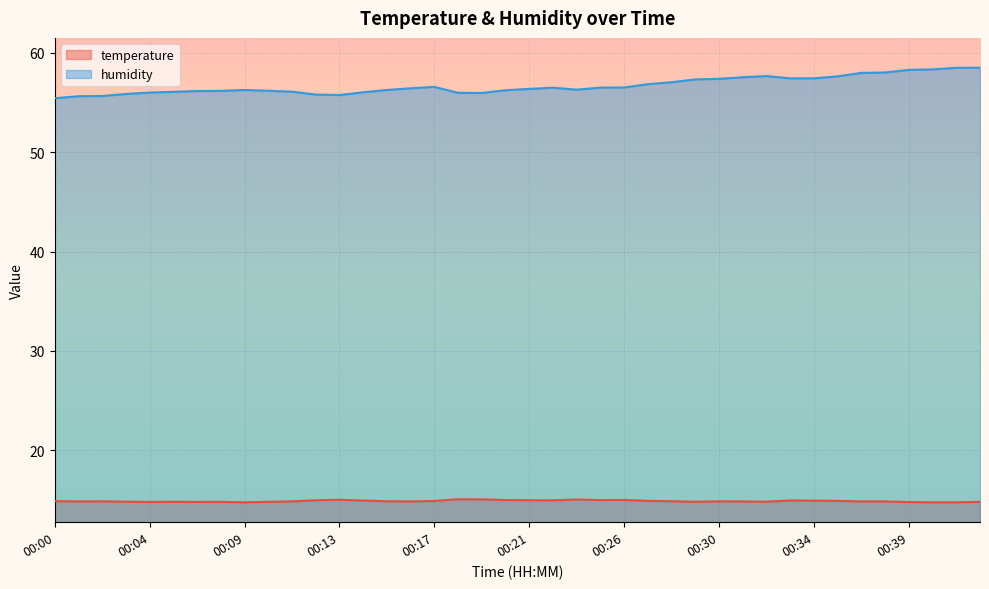

True or false: humidity and temperature intersect in this chart.

False